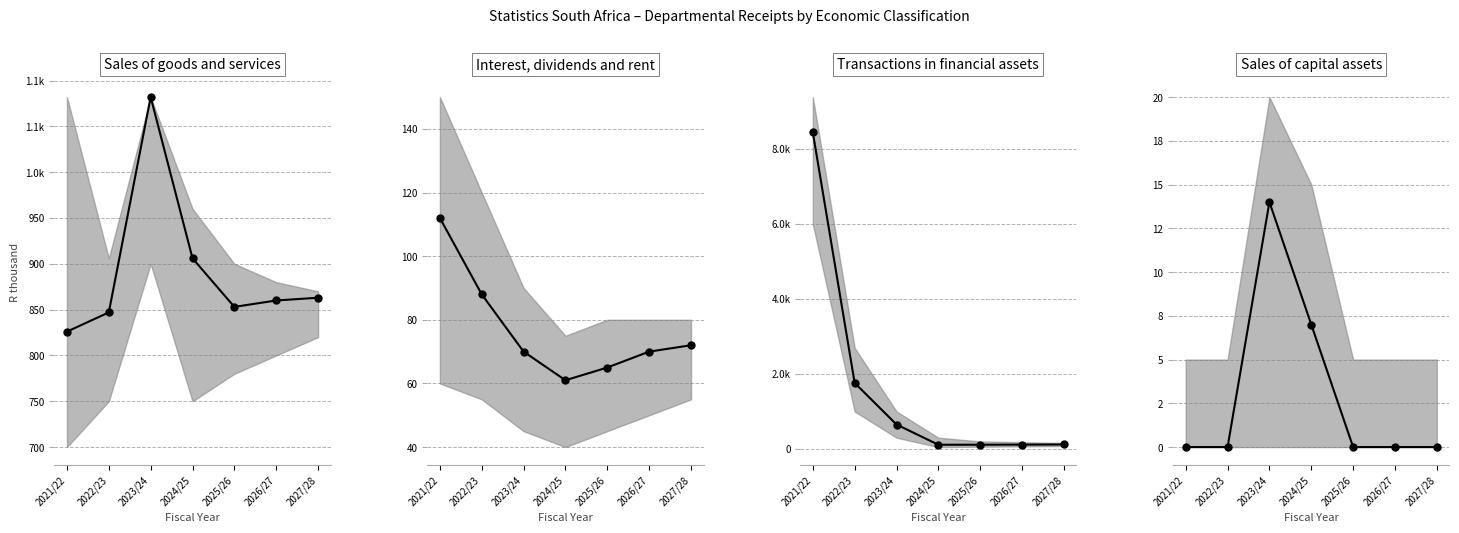

Is it true that Sales of capital assets median equals 7 at 2024/25?

True